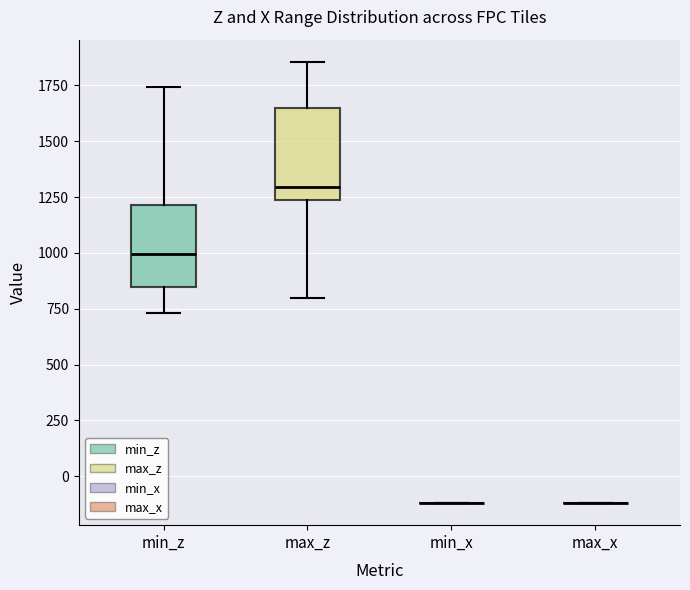

Reading left to right, read every box against the y-axis: the position of its median line, the range the box covers, and the ends of its whiskers. The values are not printed on the chart, so give them approximately, as read against the axis.

min_z: median 1000, box 850 to 1200, whiskers 750 to 1750
max_z: median 1300, box 1250 to 1650, whiskers 800 to 1850
min_x: box collapsed to a line at -100, whiskers -100 to -100
max_x: box collapsed to a line at -100, whiskers -100 to -100